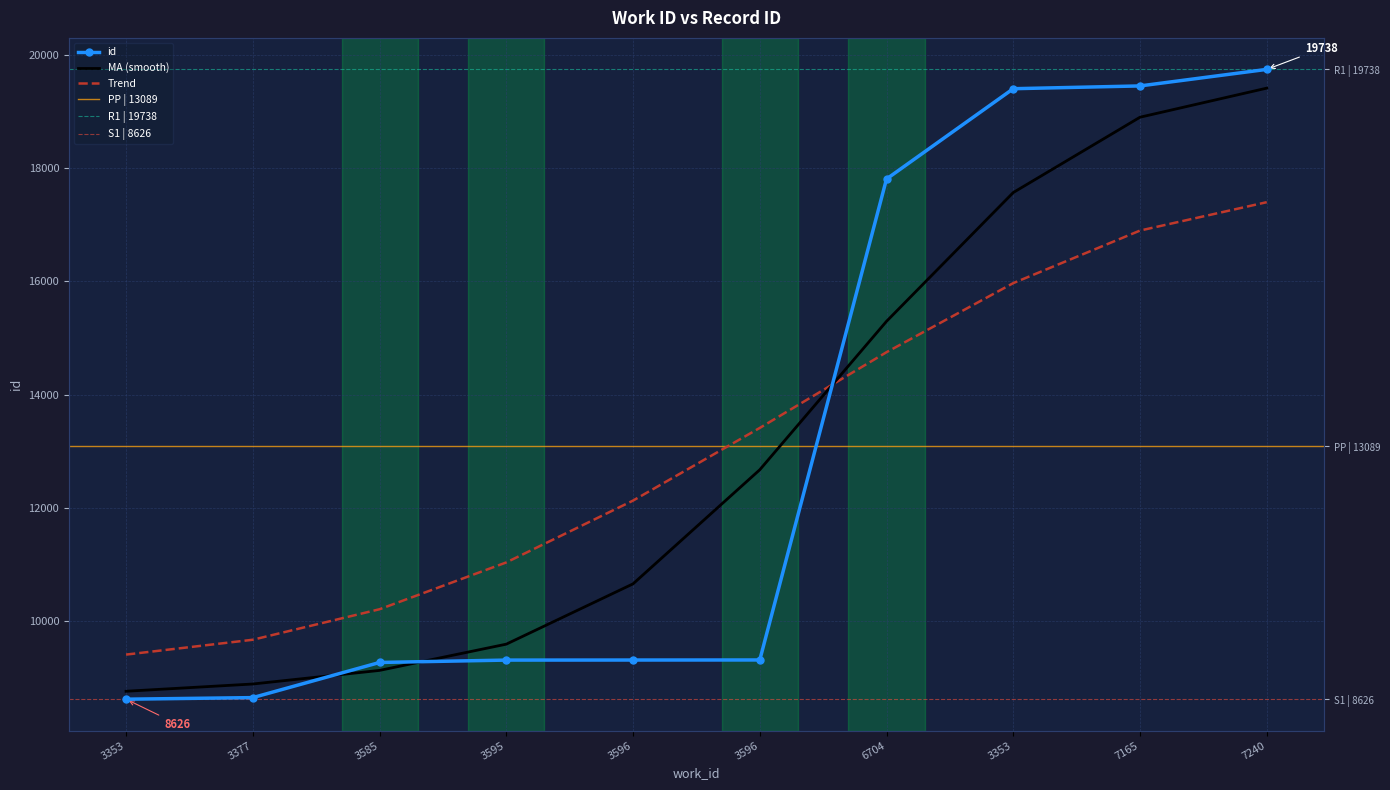

True or false: there are more than 0 points higher than both neighbors.

False